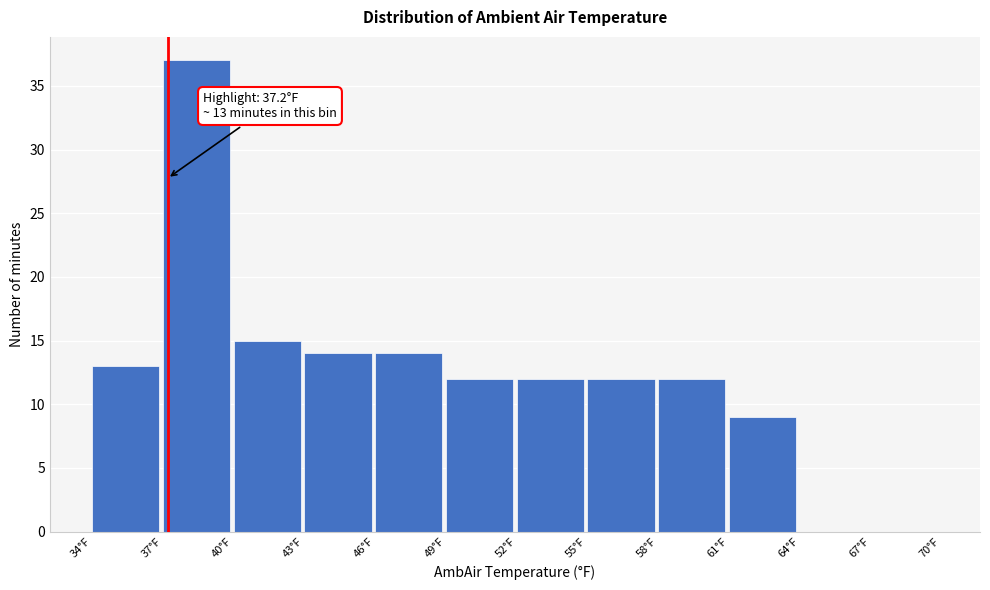

Which range on the x-axis has the tallest bar?

37 to 40